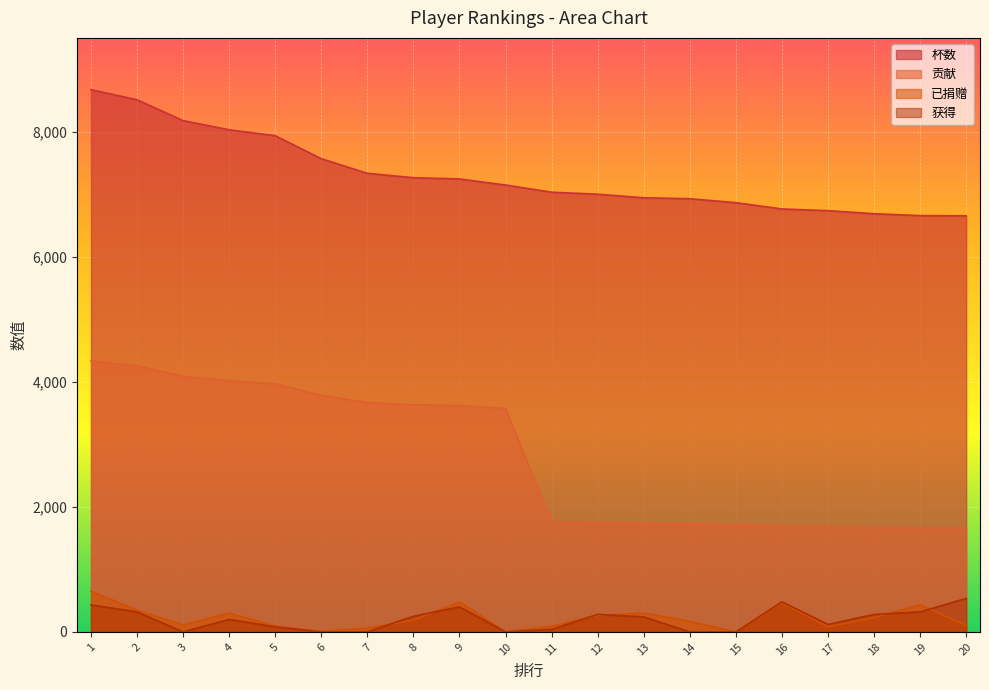

What is the difference between the 杯数 values at 7 and 2?

1177